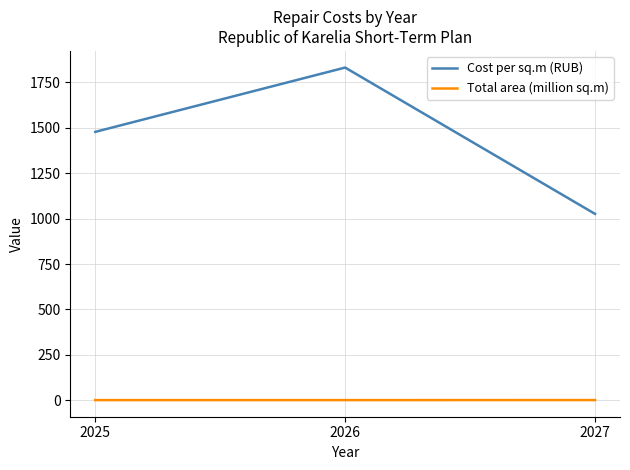

Where is Cost per sq.m (RUB) nearest to the value 1429?

2025